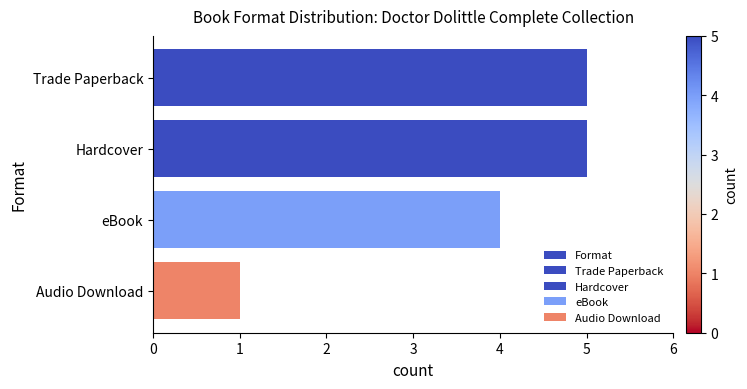

What is the difference between the maximum and minimum values?

4